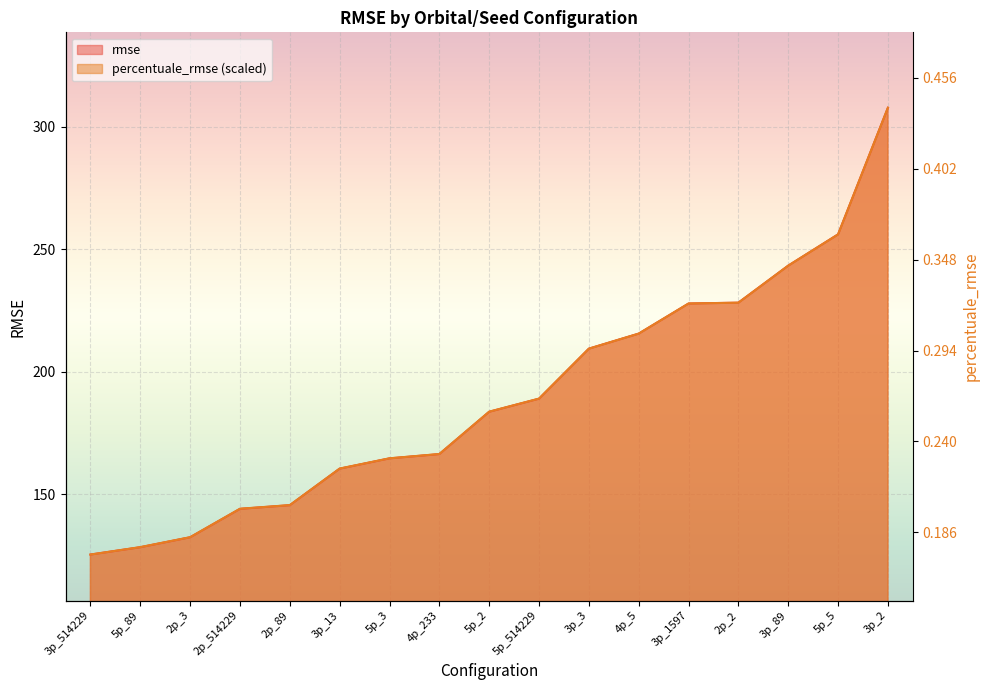

Is the value of percentuale_rmse at 2p_3 greater than the value of rmse at 5p_89?

Yes